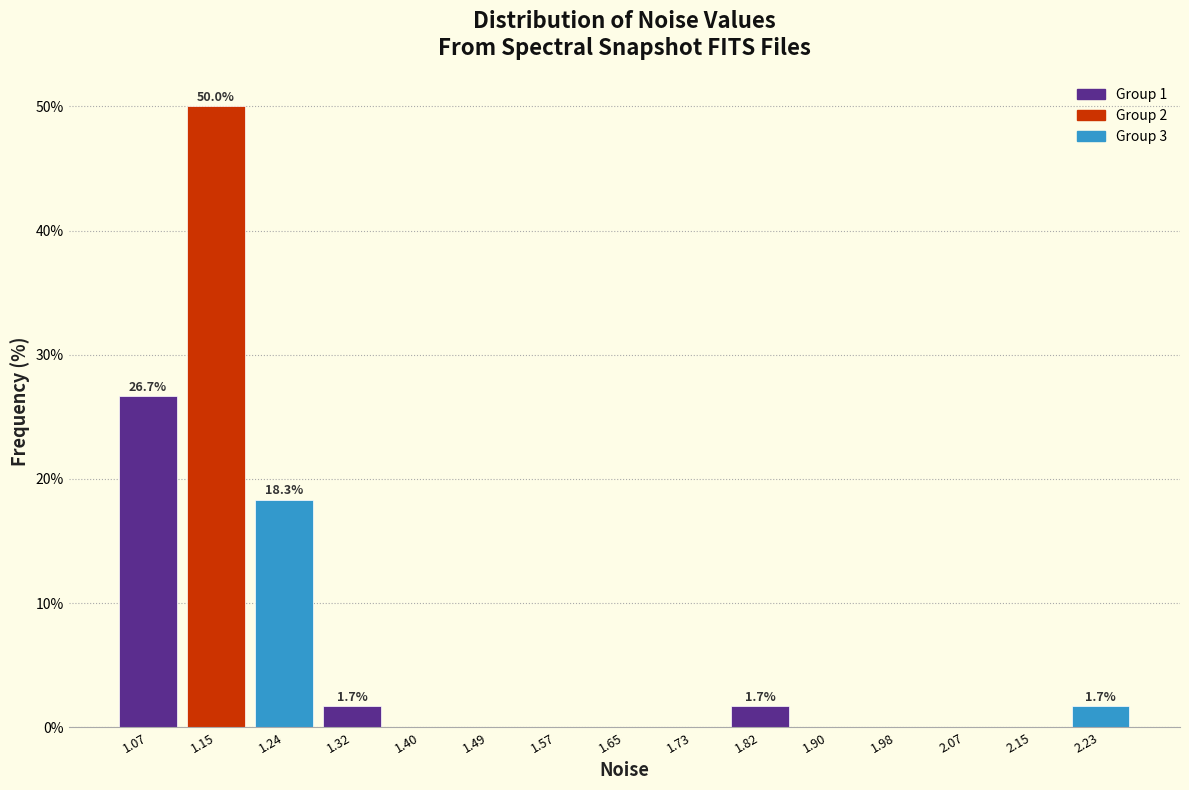

Over which range of the x-axis is the bar tallest?

1.11 to 1.19